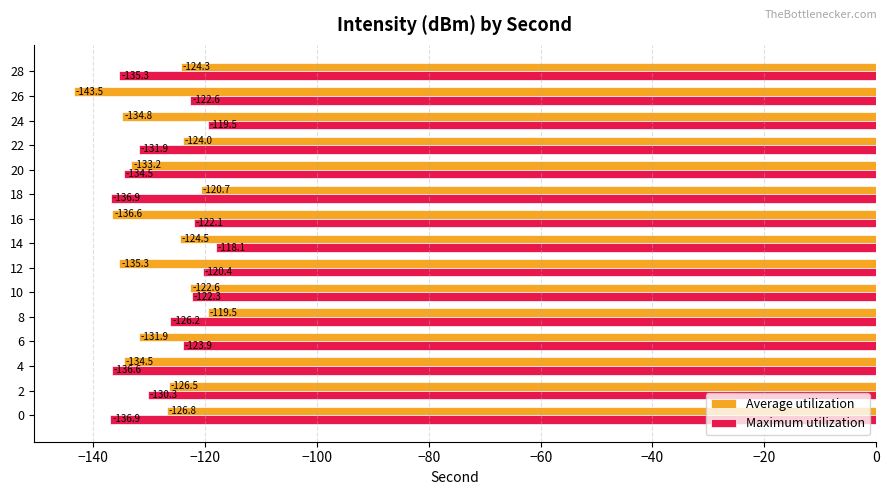

What is the sum of all Average utilization values?

-1938.9